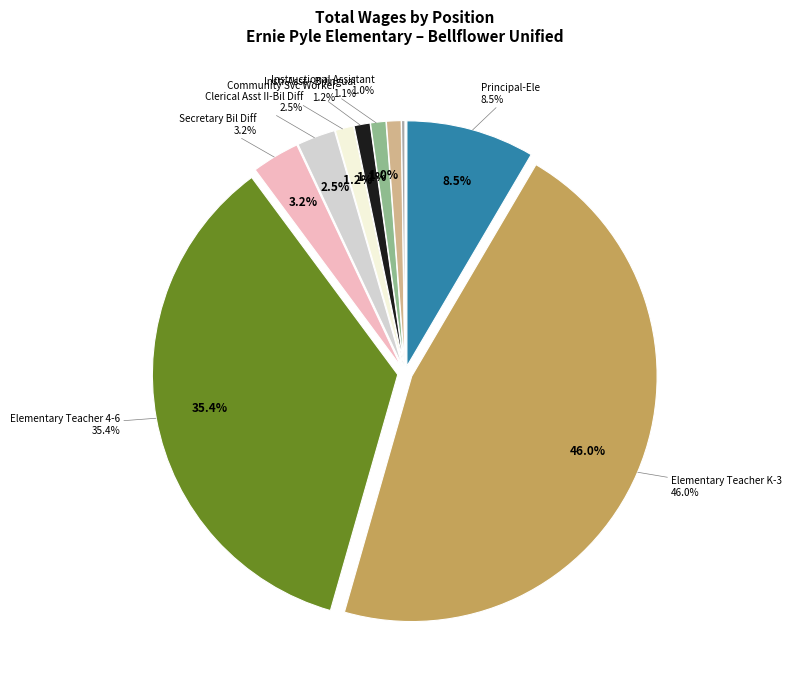

What is the smallest slice in the pie chart?

Health Assistant